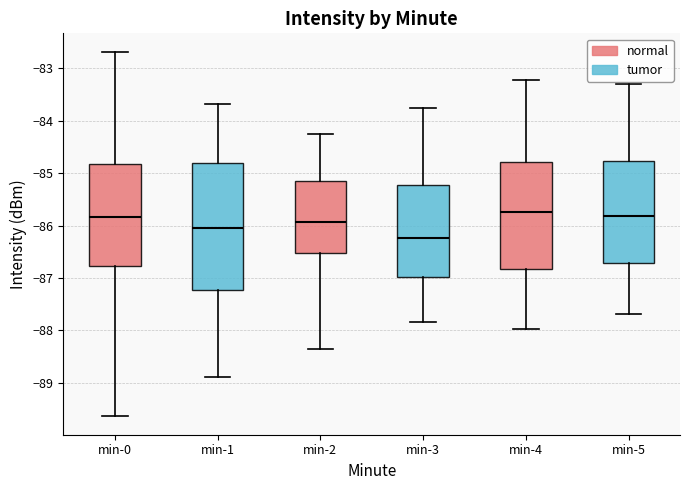

Which box is the tallest, from its lower edge to its upper edge?

min-1